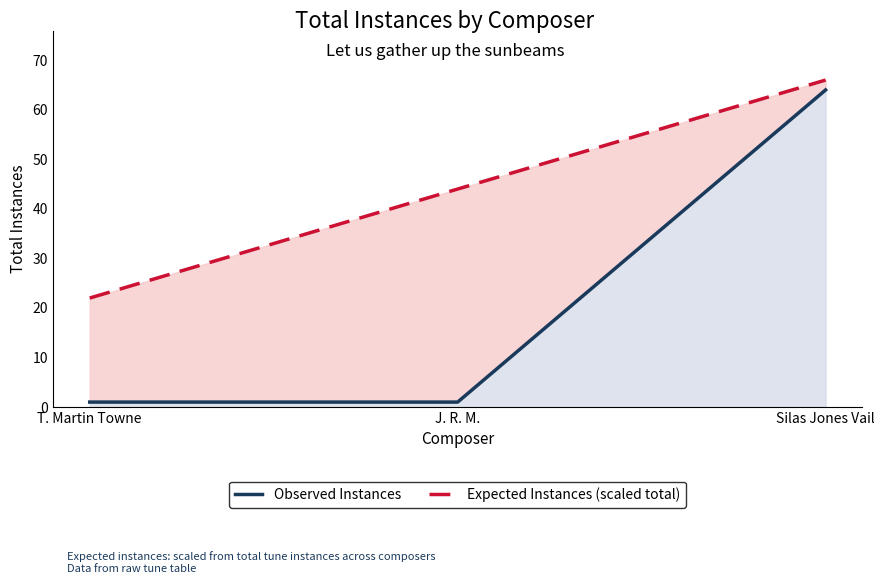

Which series has the largest range (max minus min)?

Observed Instances